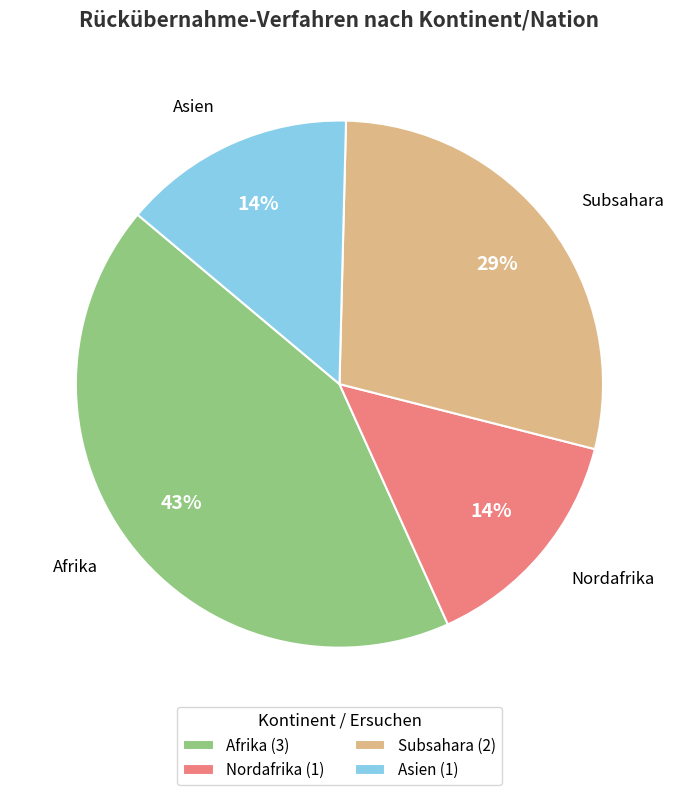

Which slice is the largest?

Afrika